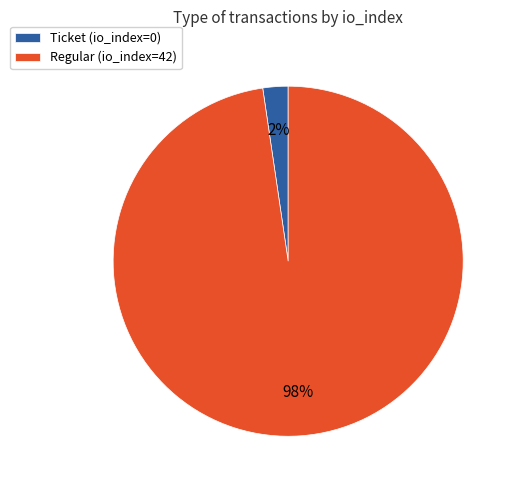

To the nearest percent, what portion does Ticket (io_index=0) represent?

2%